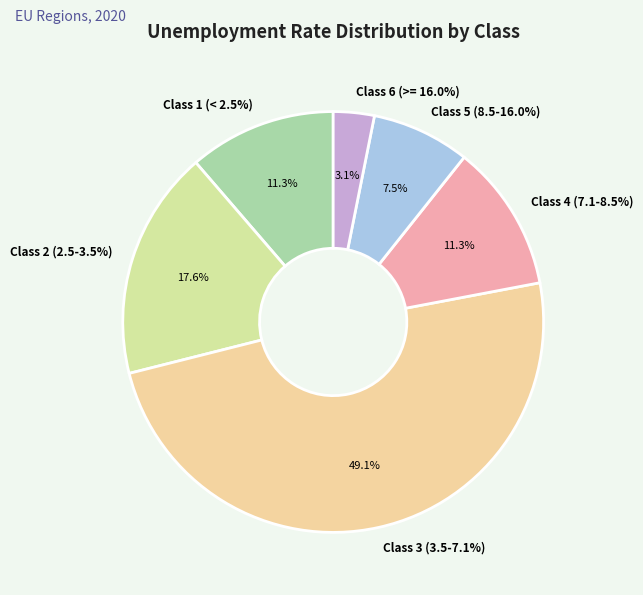

Which has a higher value, Class 2 (2.5-3.5%) or Class 3 (3.5-7.1%)?

Class 3 (3.5-7.1%)